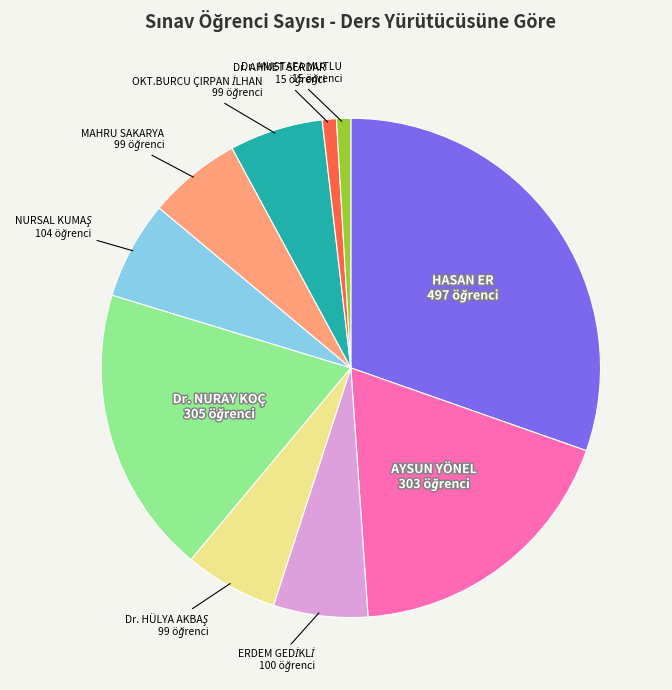

Is there any slice that represents more than half of the pie?

No